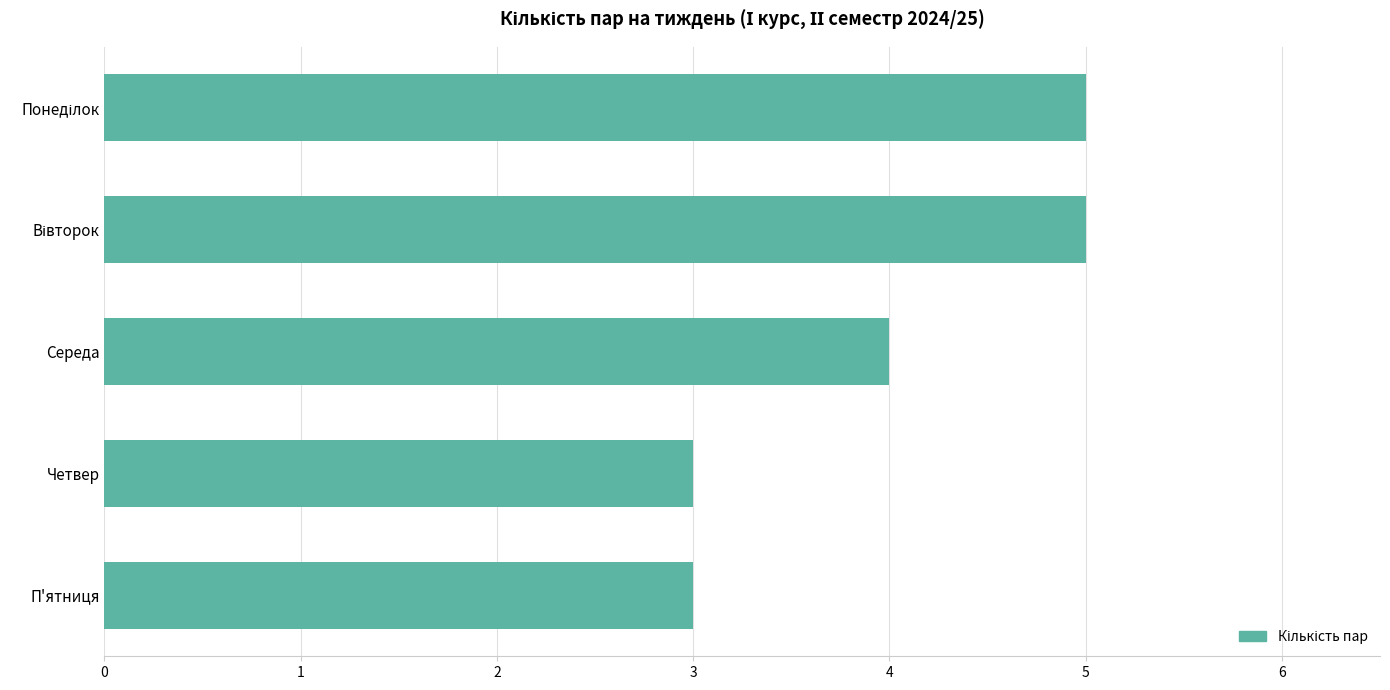

What is the smallest value displayed?

3